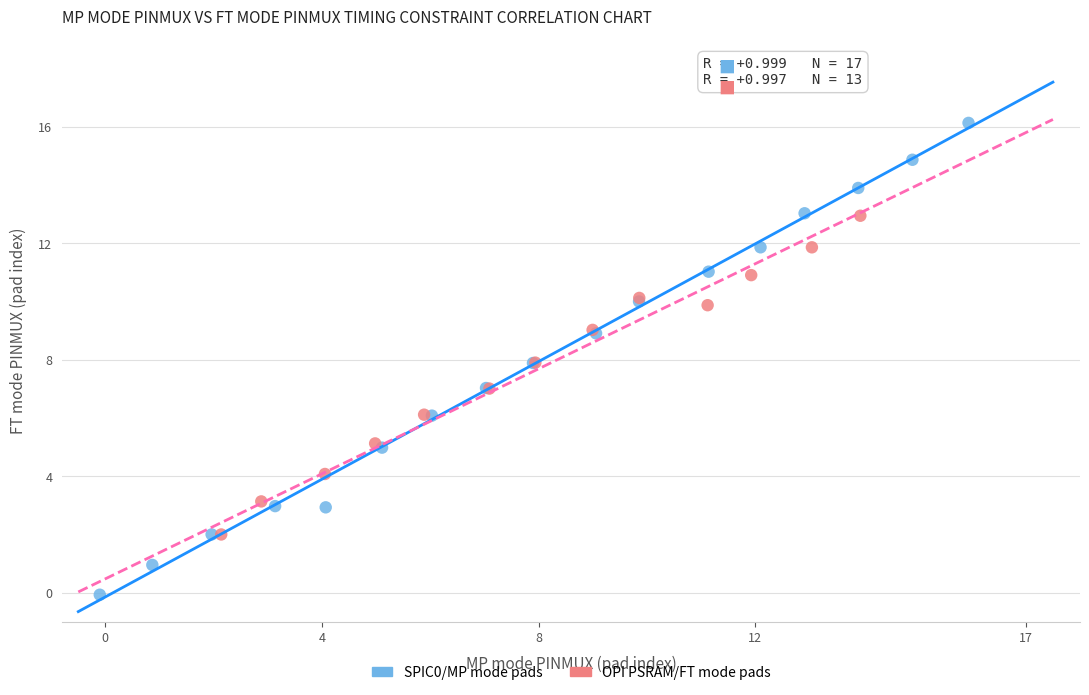

Which series contains the lowest Y value?

SPIC0/MP mode pads